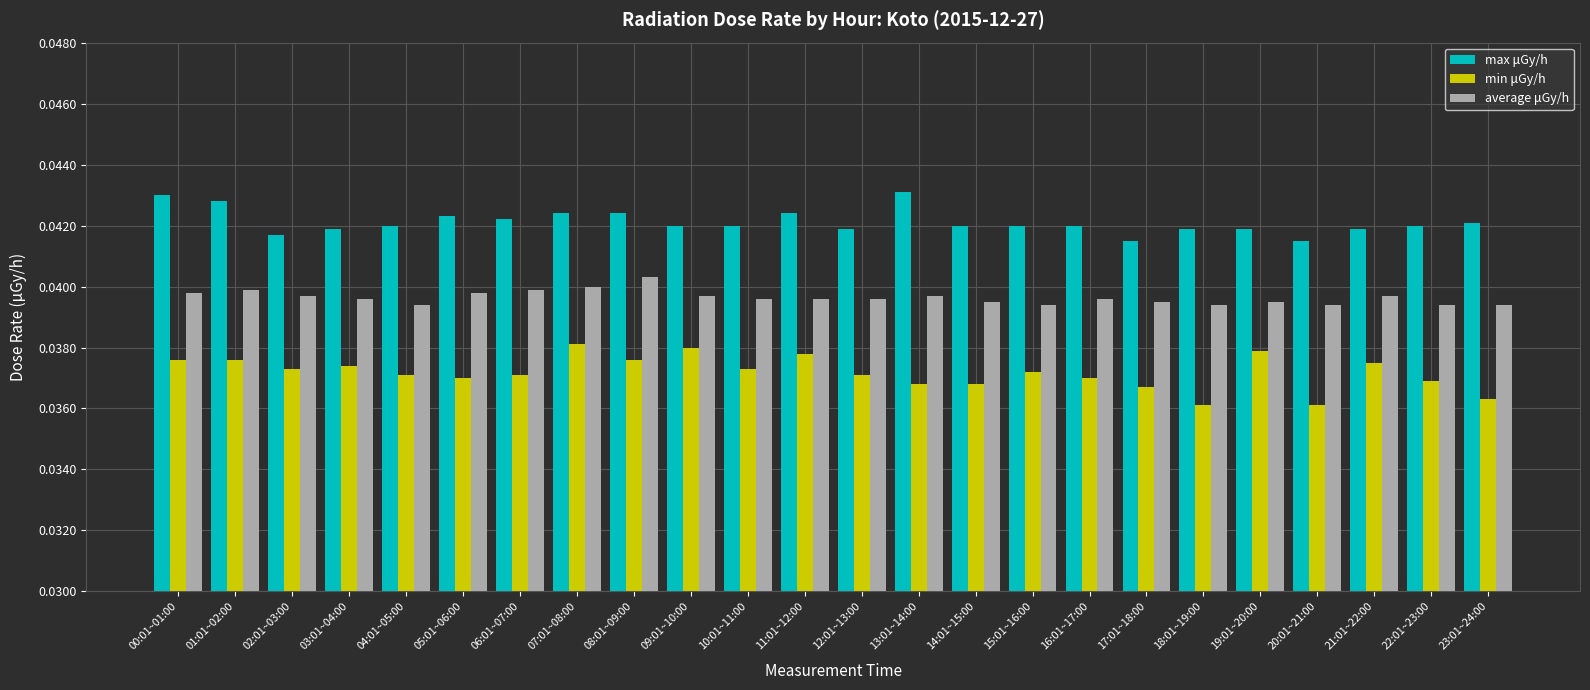

Count the average μGy/h values in the range 0 to 1.

24